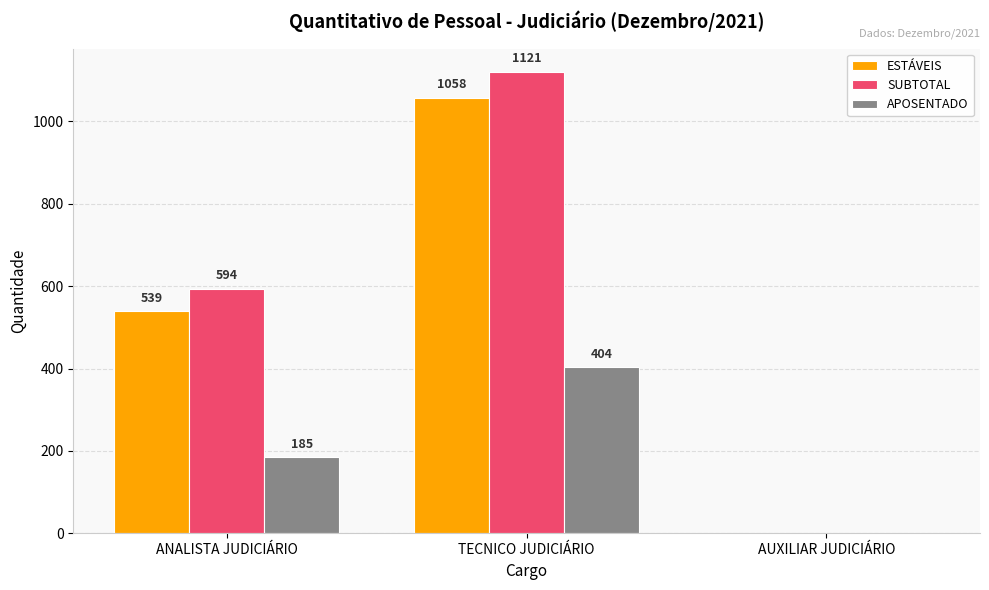

Are the bars horizontal?

No